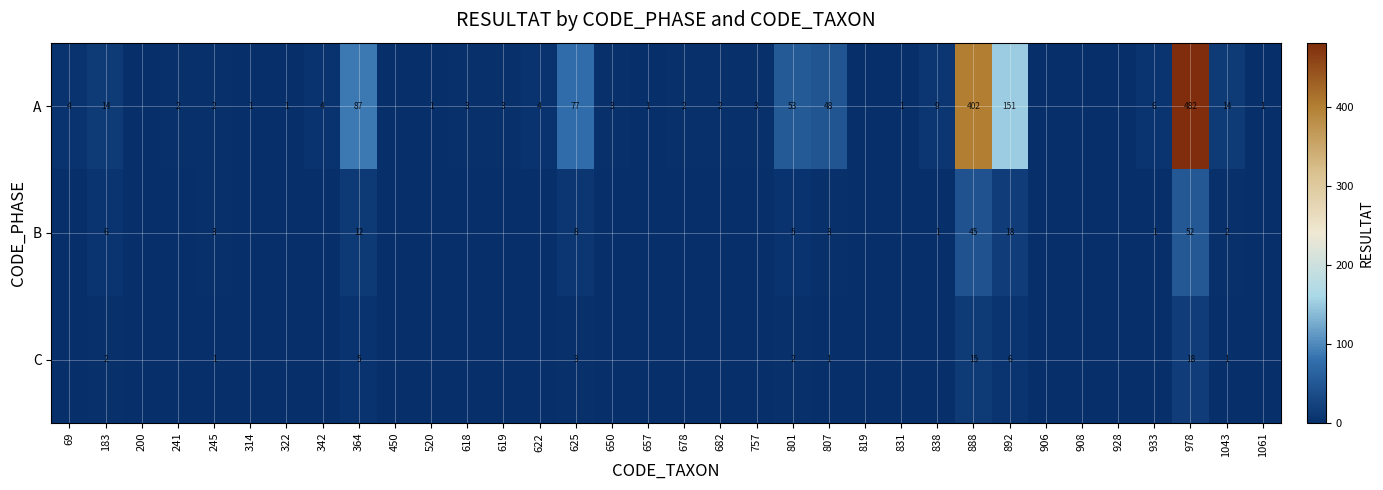

The C series shows 3 at 183. True or false?

False